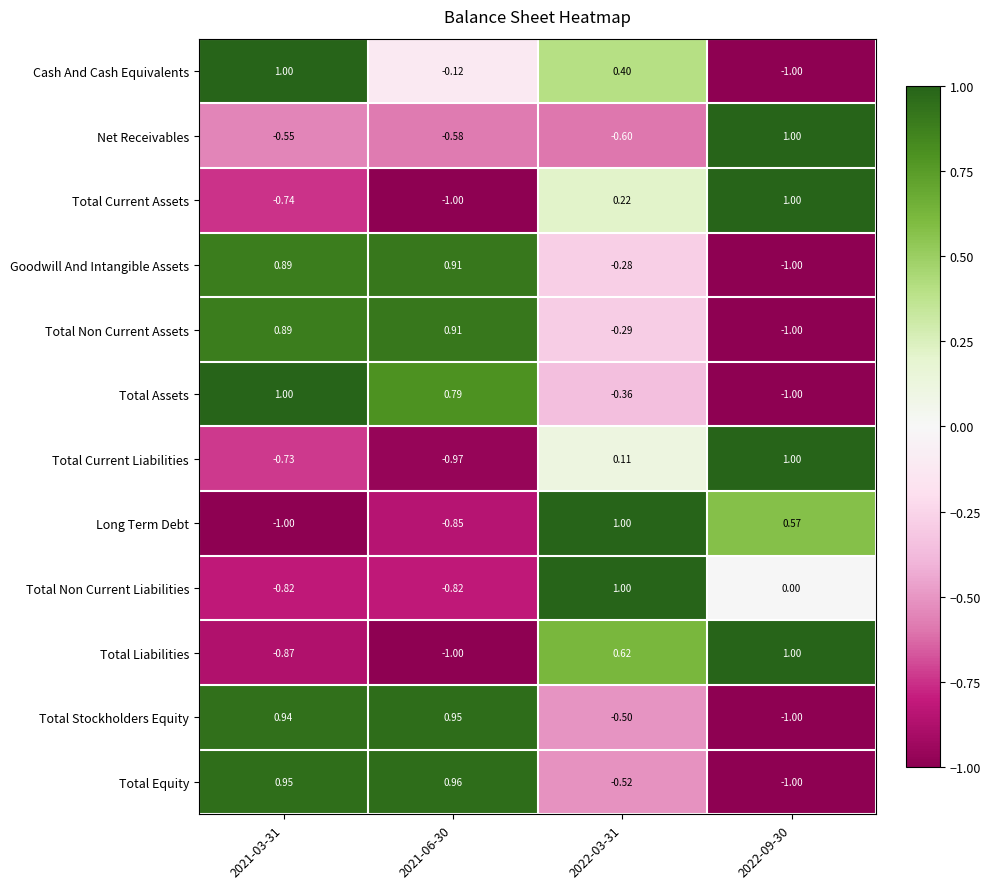

Which series has the largest total across all categories?

Goodwill And Intangible Assets